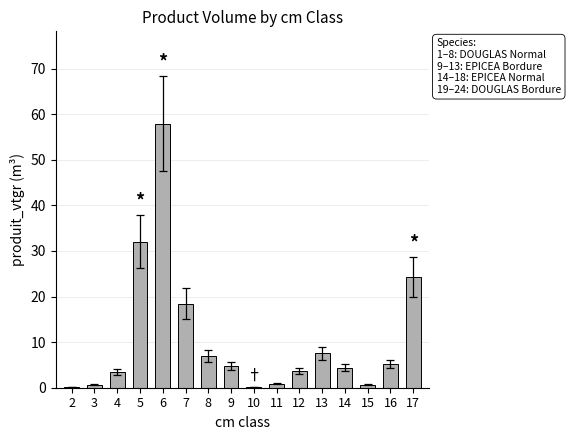

The value at 7 is 18.5. True or false?

True